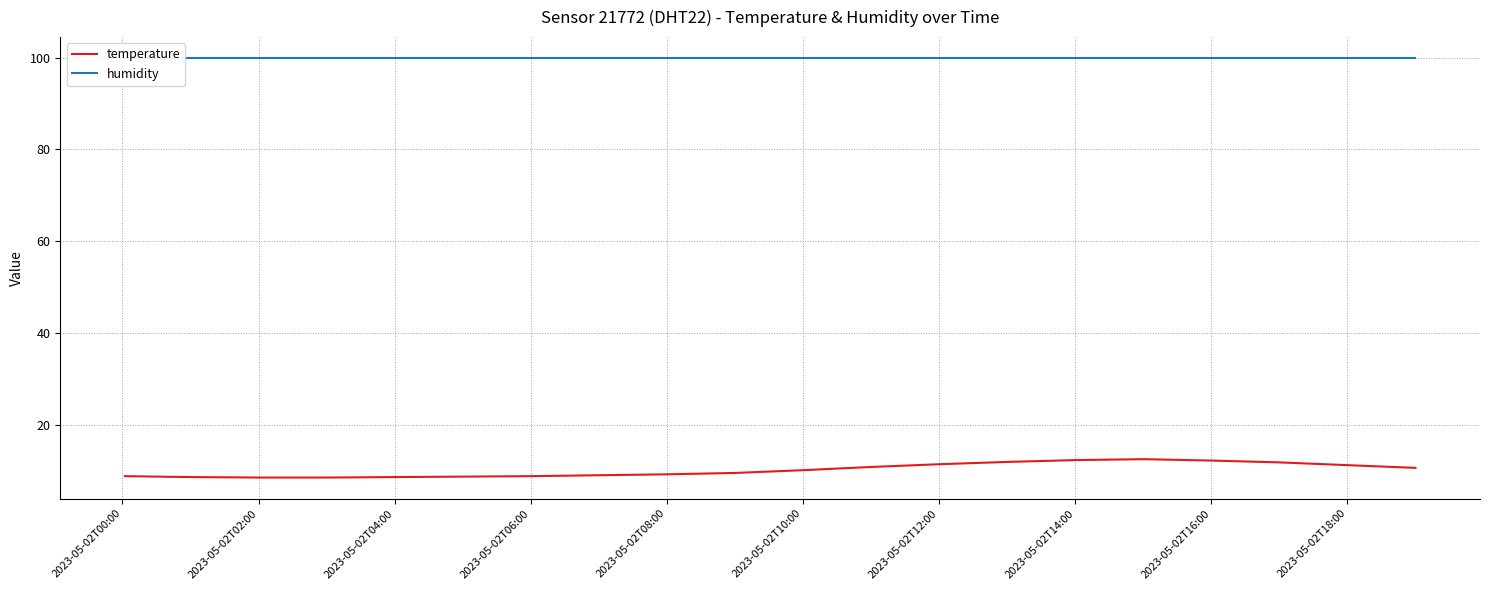

Which series has the largest range (max minus min)?

temperature